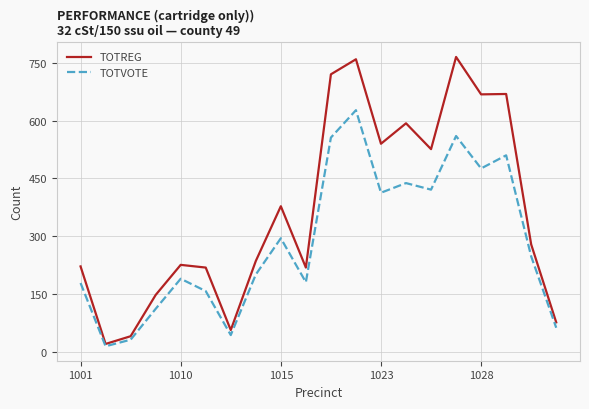

What is the highest value of the TOTREG series?

765